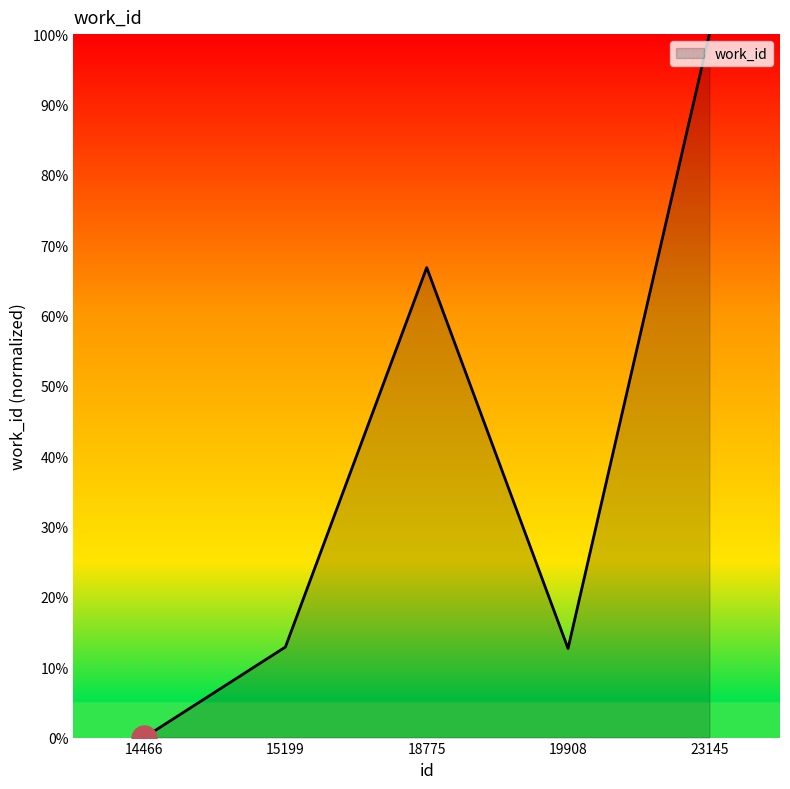

How many positive values are there?

4